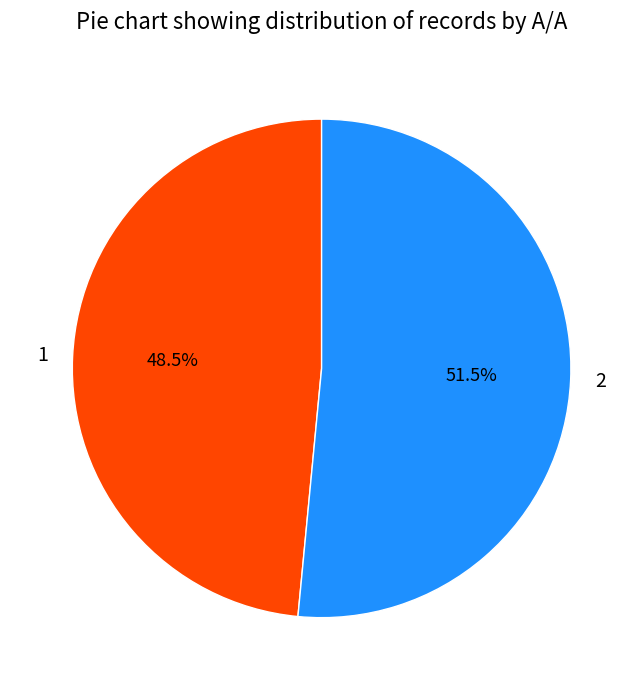

Rank the categories by value from lowest to highest.

1, 2